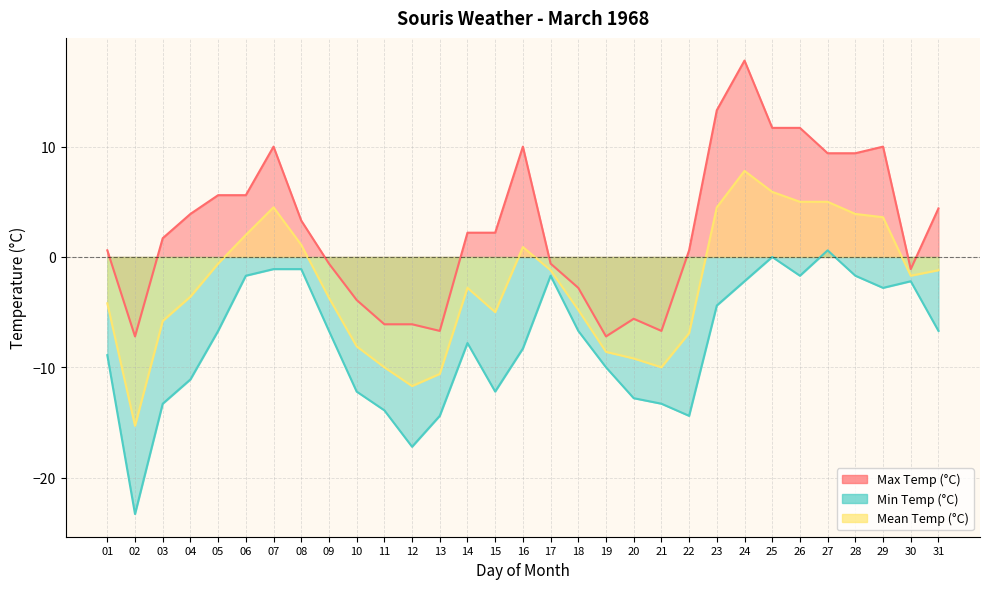

True or false: Min Temp (°C) and Max Temp (°C) cross at least once.

False